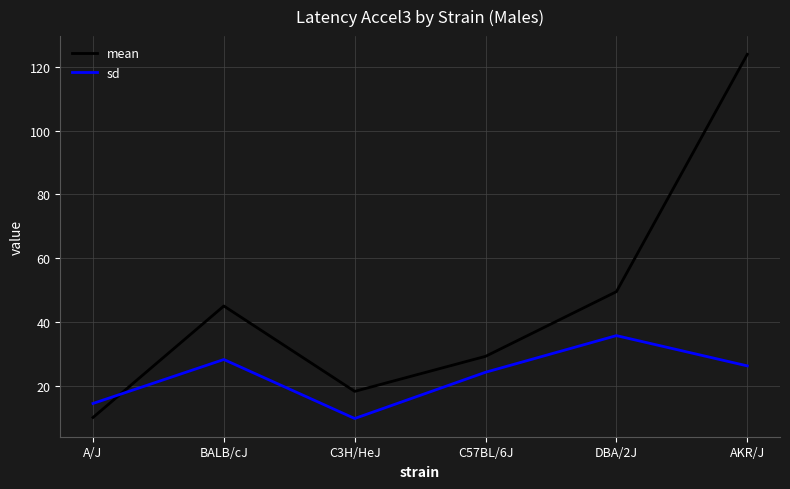

Which category has the highest value across all series?

AKR/J